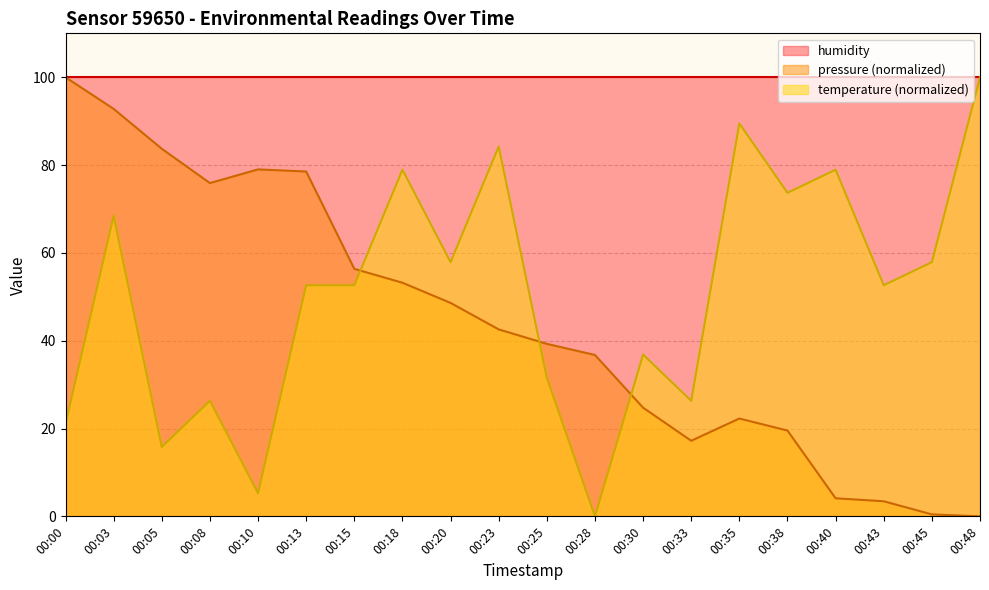

How many lines are shown in the chart?

3